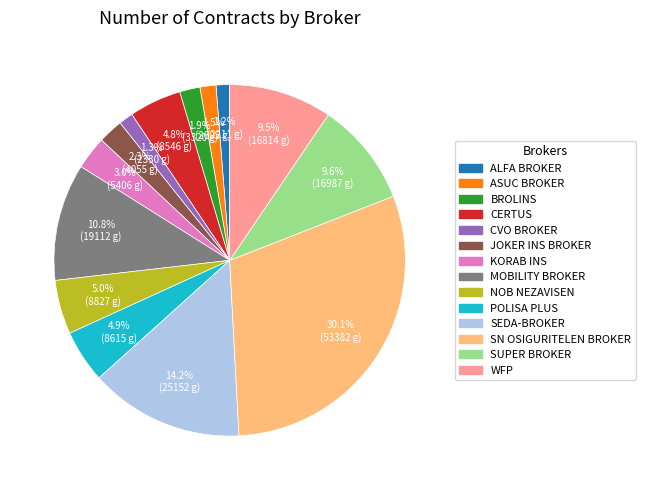

Does any single category account for the majority?

No